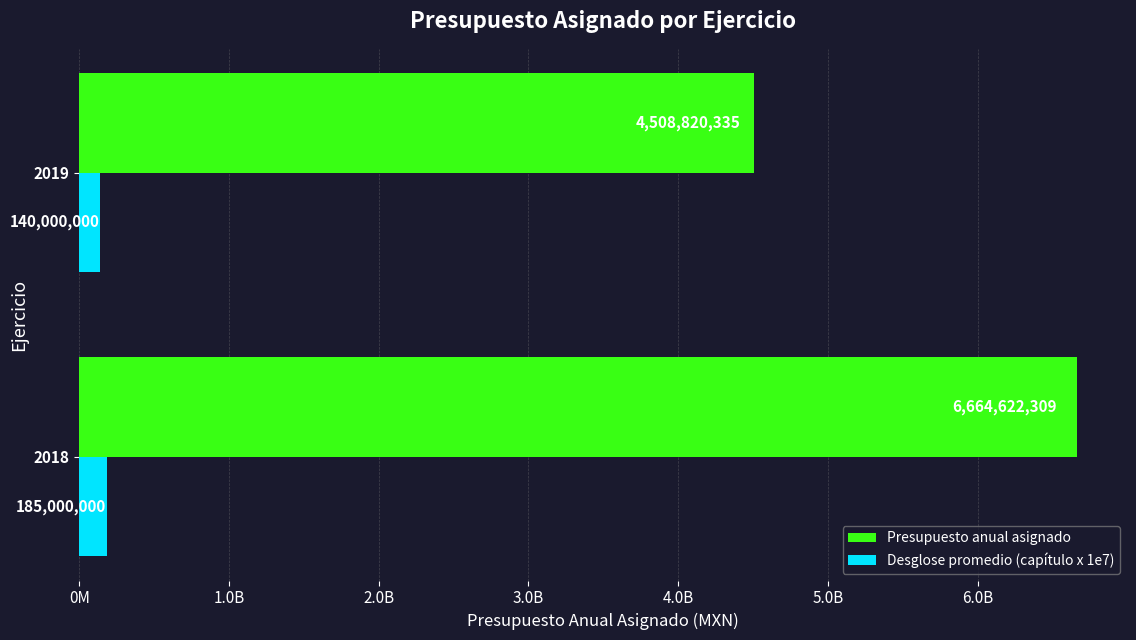

Reading left to right, list all the values displayed in this chart.

Presupuesto anual asignado: 4508820335	6664622309
Desglose promedio (capítulo x 1e7): 140000000	185000000